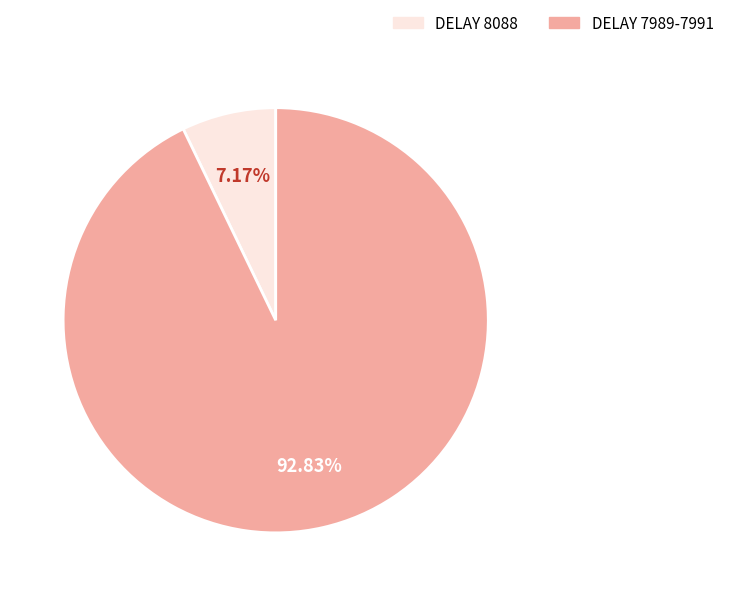

To the nearest percent, what is the average slice percentage?

50%